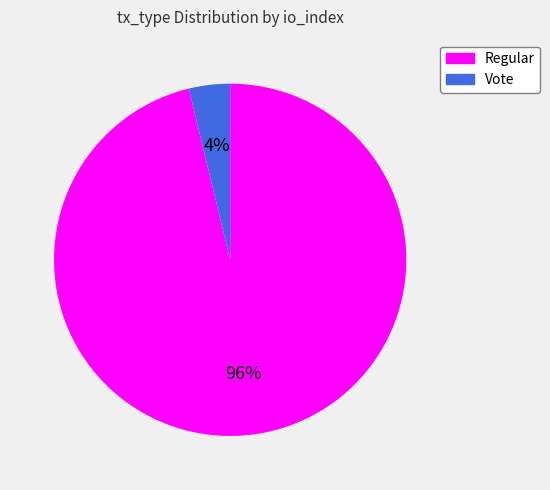

To the nearest percent, what is the difference between the Regular and Vote slice percentages?

92%